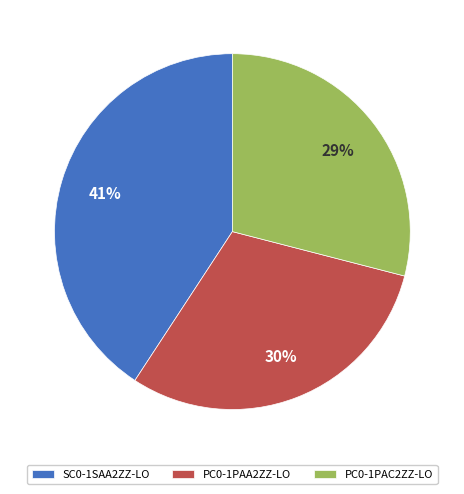

Do PC0-1PAA2ZZ-LO and SC0-1SAA2ZZ-LO together represent more than half of the pie?

Yes